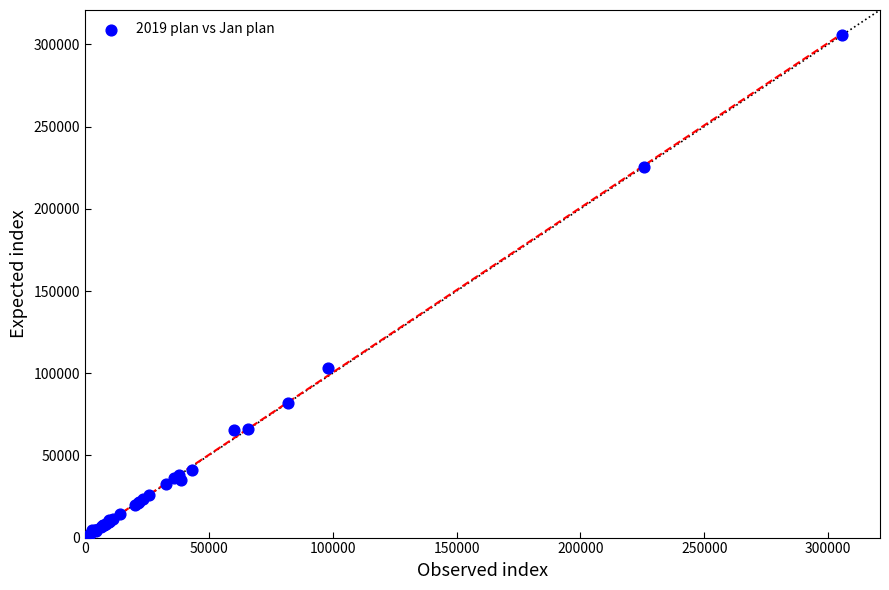

What Y value in the scatter plot is closest to 152938?

103424.0